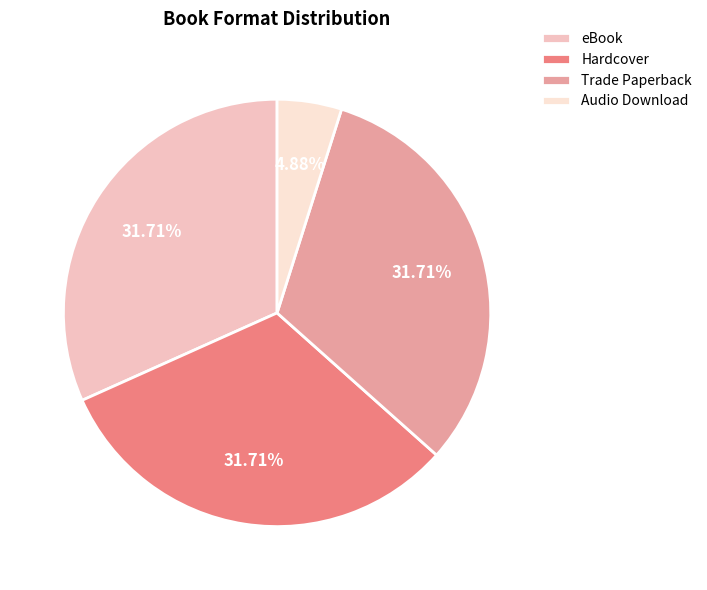

To the nearest percent, what percentage of the pie is Hardcover?

32%